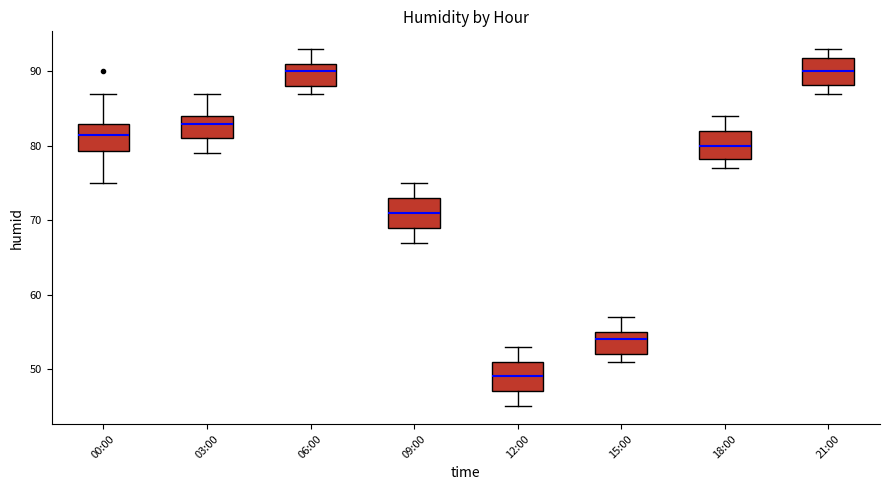

Reading left to right, transcribe this box plot: for each box, give where its median line is, the range the box spans, and where its two whiskers end, as read against the y-axis. The values are not printed on the chart, so give them approximately, as read against the axis.

00:00: median 82, box 79 to 83, whiskers 75 to 87
03:00: median 83, box 81 to 84, whiskers 79 to 87
06:00: median 90, box 88 to 91, whiskers 87 to 93
09:00: median 71, box 69 to 73, whiskers 67 to 75
12:00: median 49, box 47 to 51, whiskers 45 to 53
15:00: median 54, box 52 to 55, whiskers 51 to 57
18:00: median 80, box 78 to 82, whiskers 77 to 84
21:00: median 90, box 88 to 92, whiskers 87 to 93